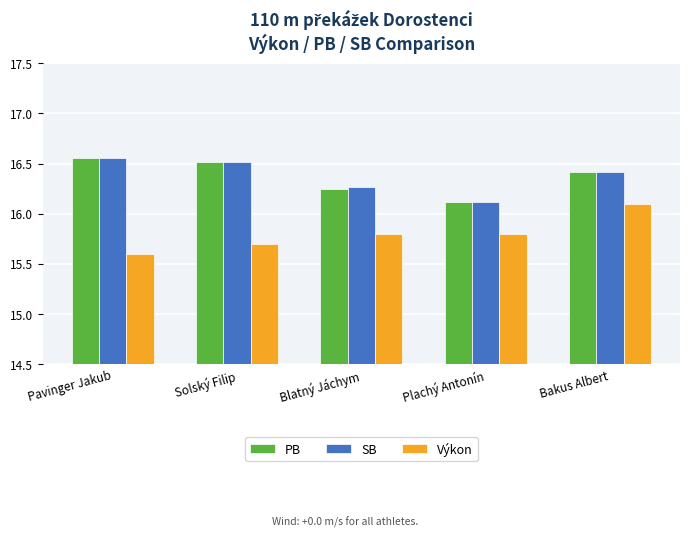

The value of SB at Bakus Albert is 16.4. True or false?

True